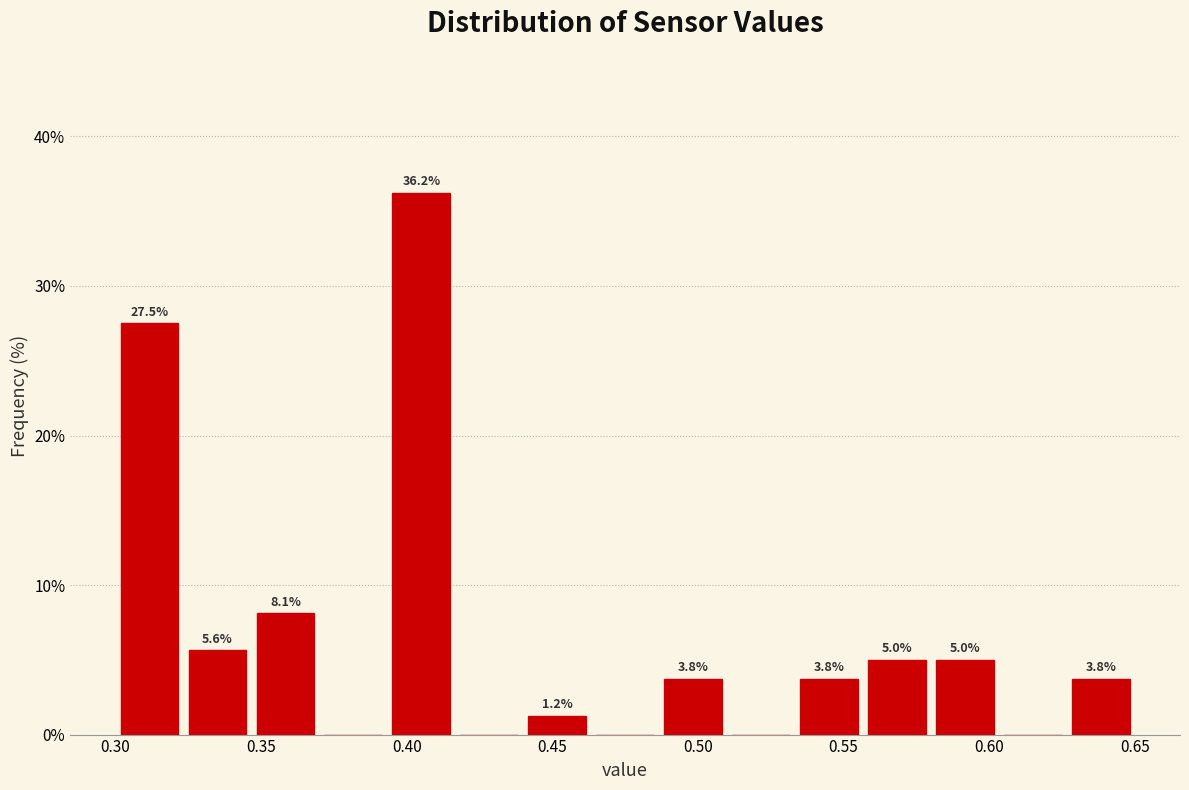

Which range on the x-axis has the tallest bar?

0.395 to 0.415